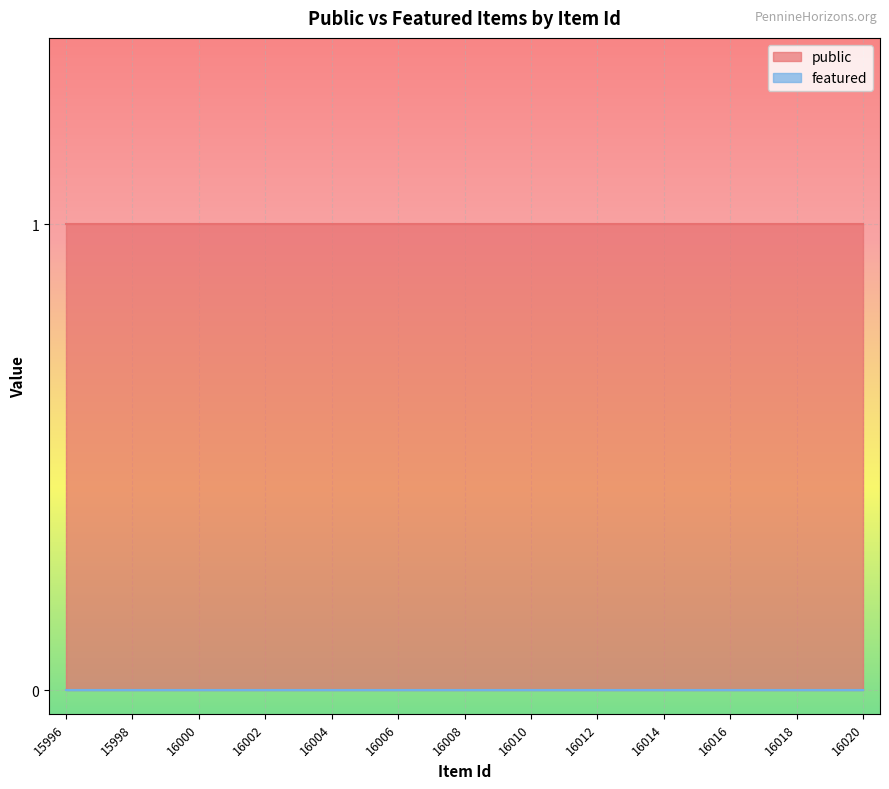

Which series has the largest total across all categories?

public